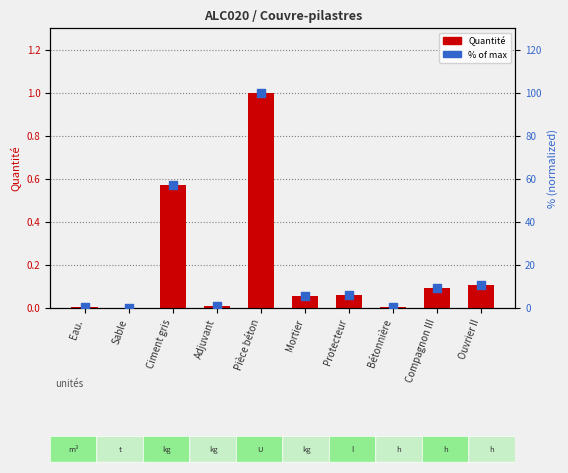

What are all the series names shown in the legend?

Quantité, % of max